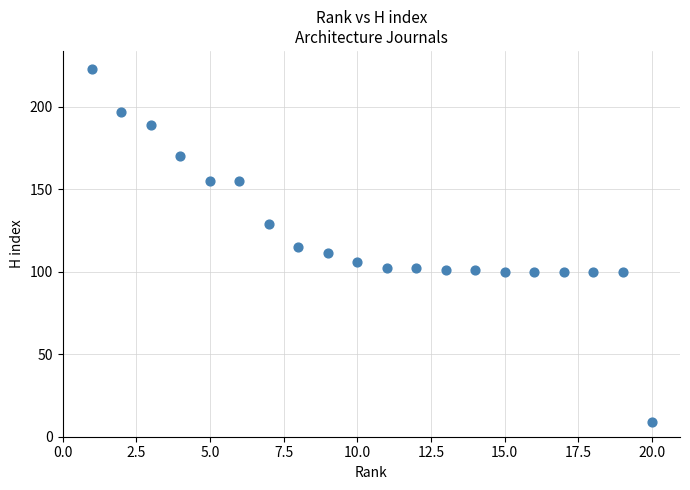

What is the range of X values (max minus min)?

19